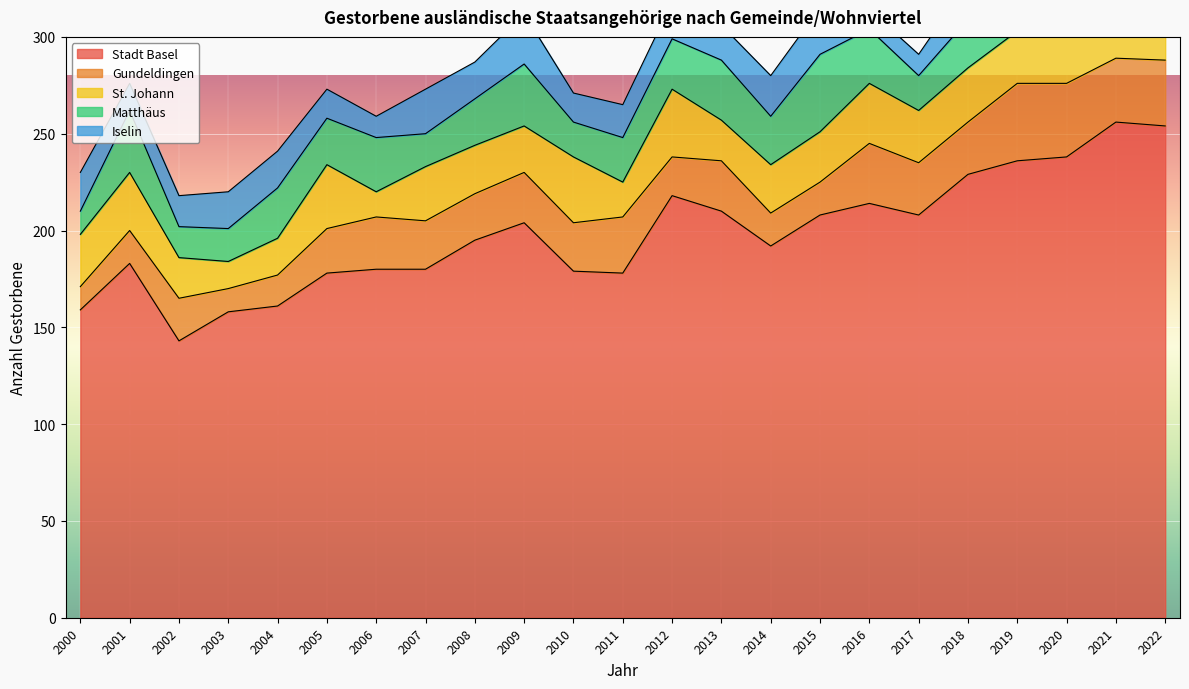

Between 2008 and 2011, which is larger?

2008